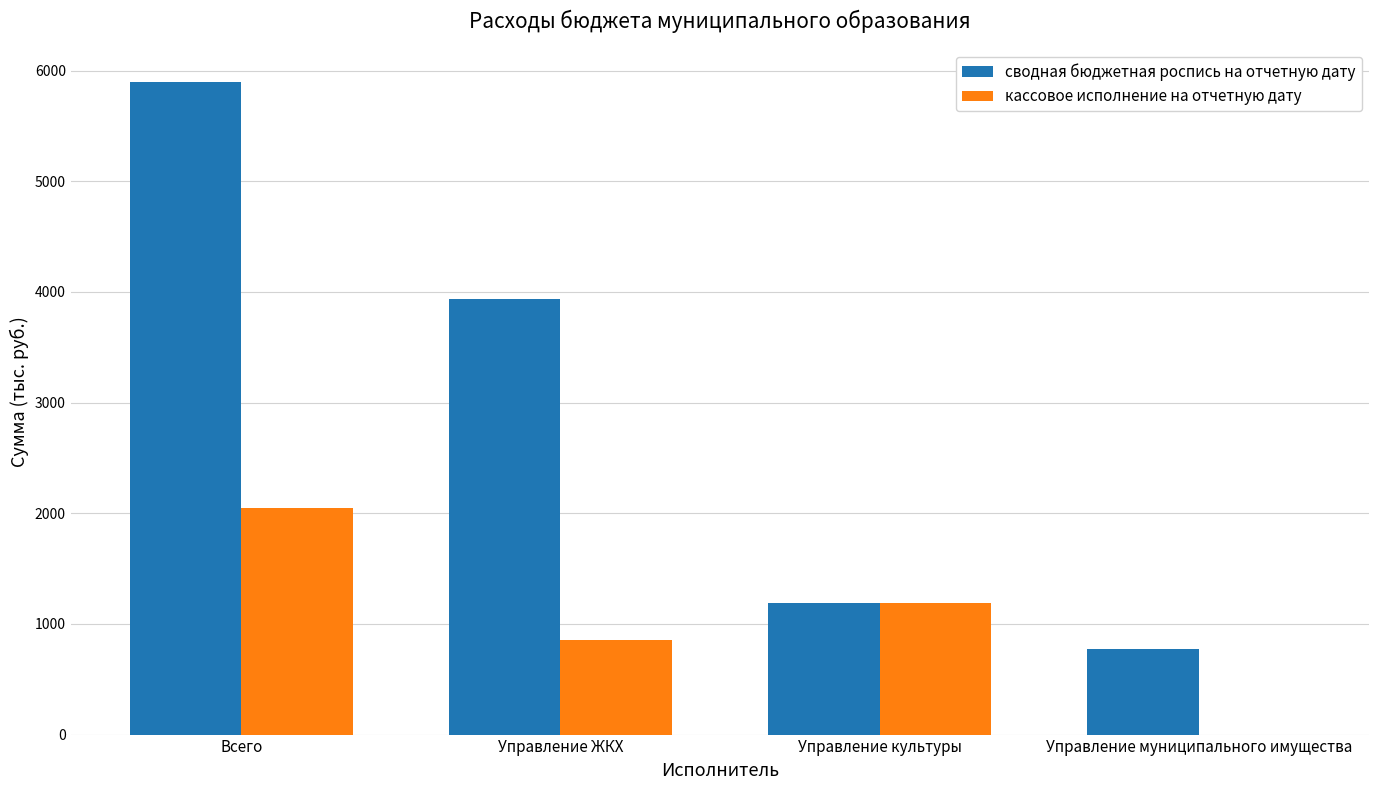

What is the total value across all series at Управление культуры?

2381.7